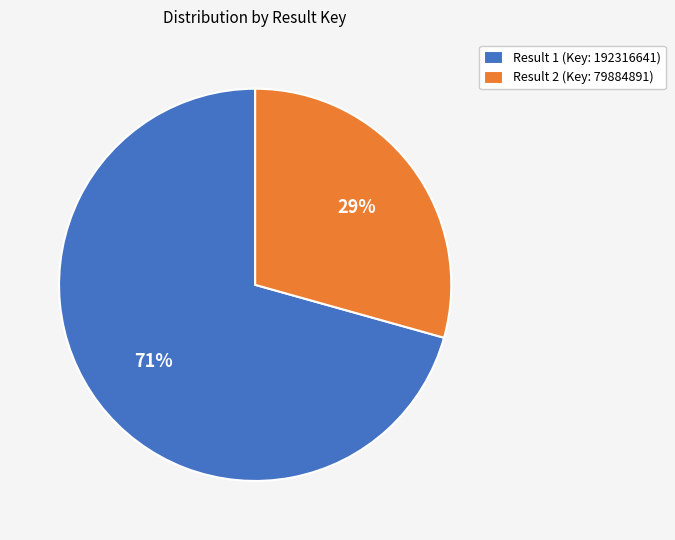

Which category accounts for the majority?

Result 1 (Key: 192316641)